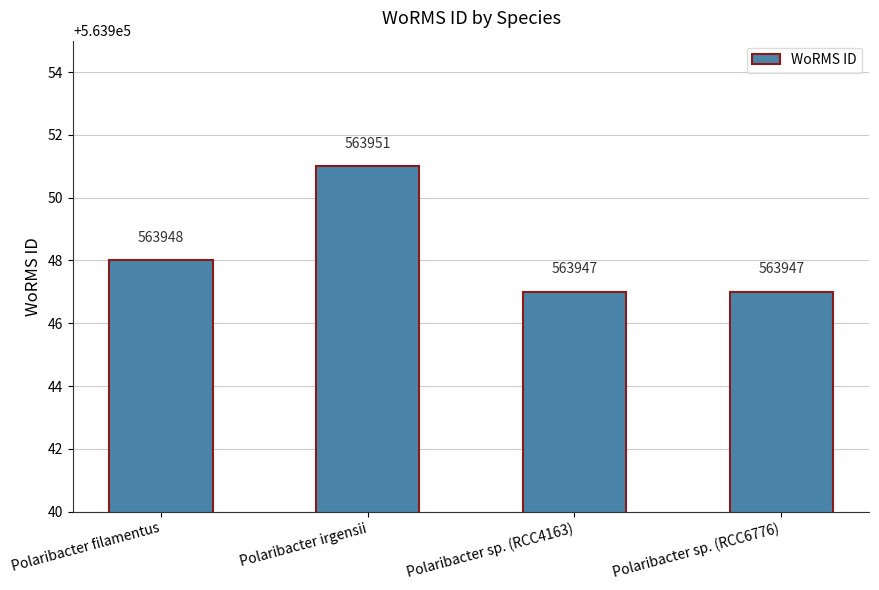

Is it true that the value at Polaribacter irgensii is 563951?

True